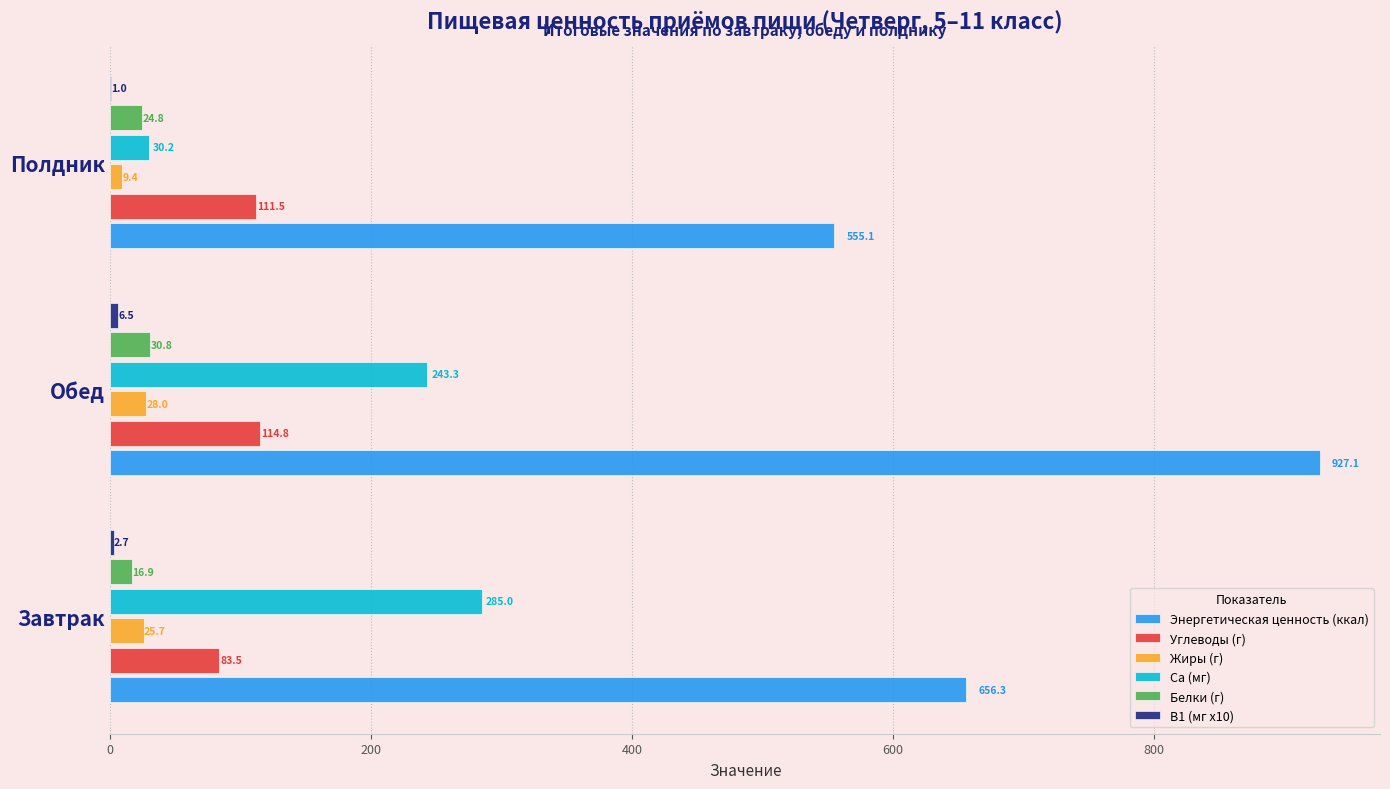

Which series has the largest total across all categories?

Энергетическая ценность (ккал)